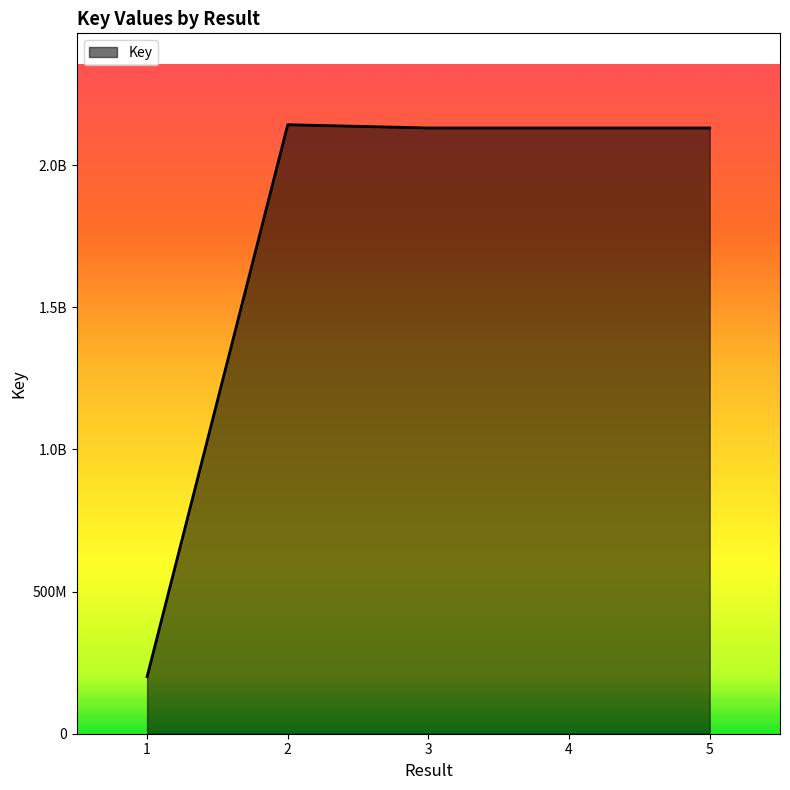

The chart shows a value of 2141966541 at 2. True or false?

True